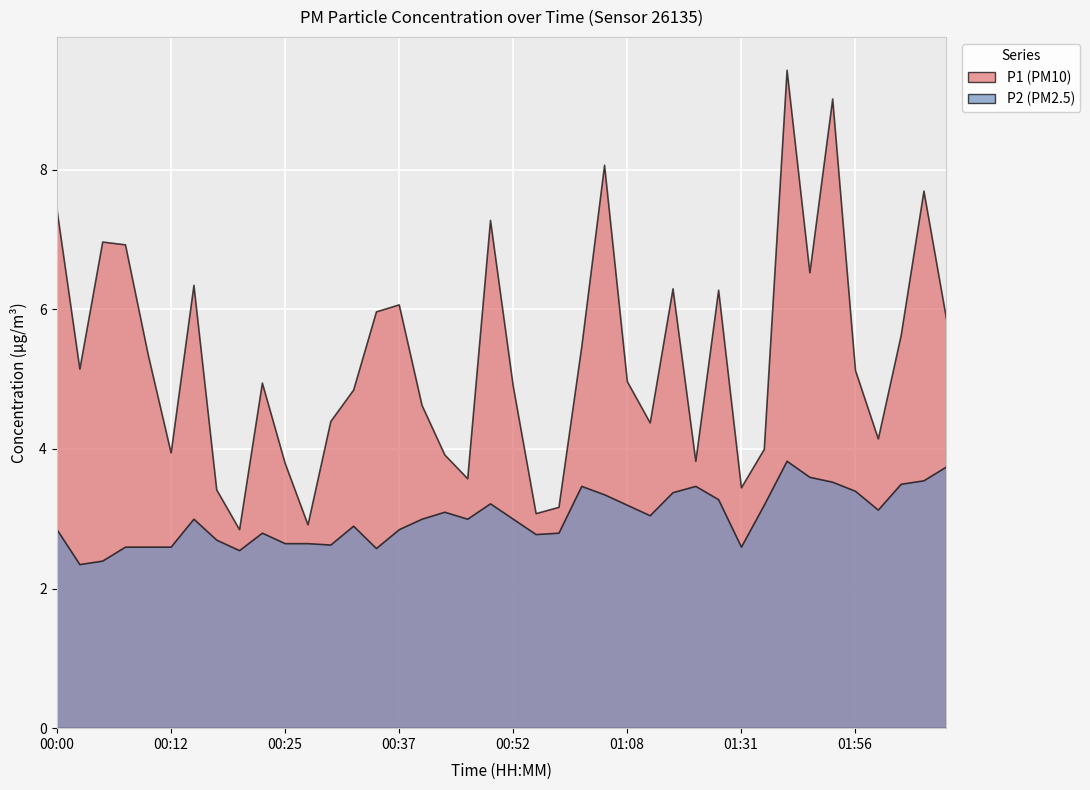

What value does the P2 series have at 00:25?

2.6